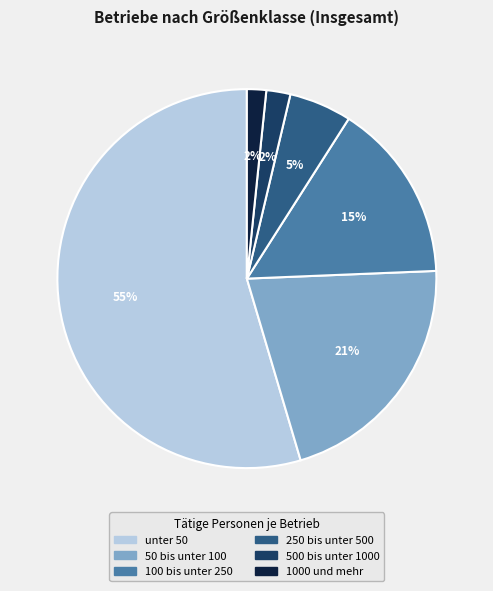

To the nearest percent, what is the combined percentage of 1000 und mehr and 100 bis unter 250?

17%